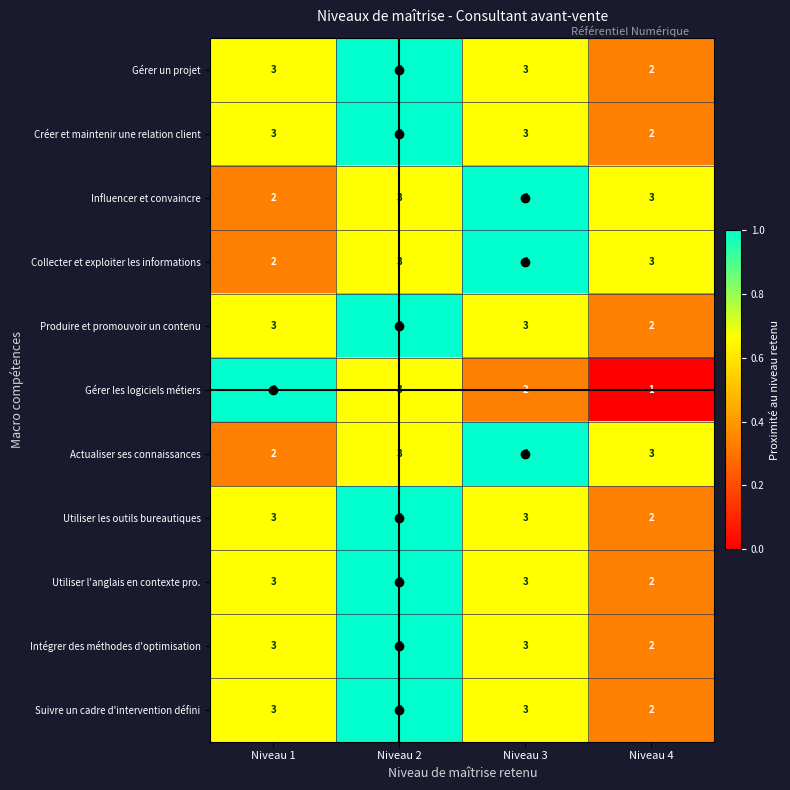

The Créer et maintenir une relation client series shows 1 at Niveau 1. True or false?

False